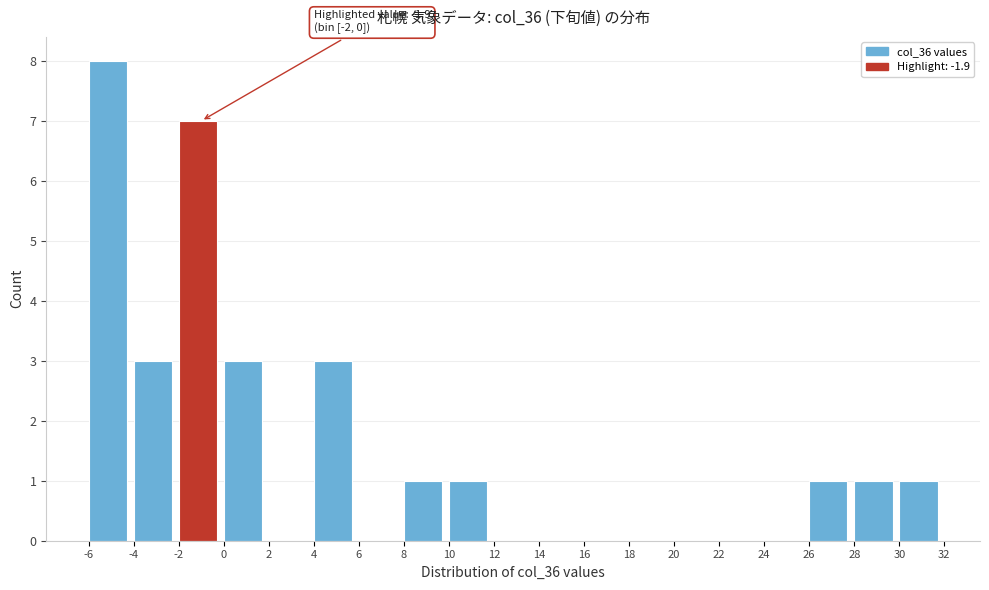

Which range on the x-axis has the tallest bar?

-6 to -4